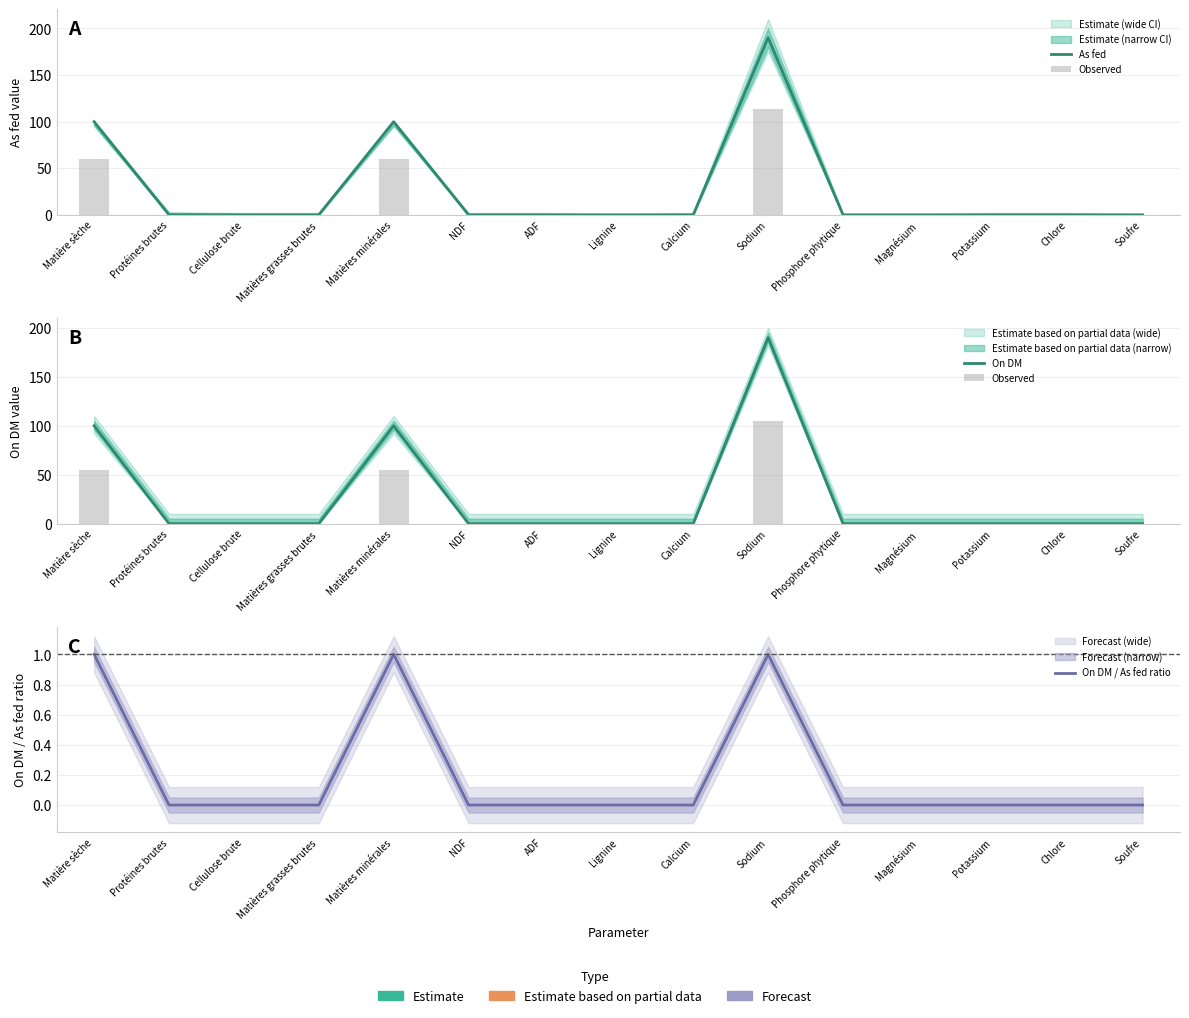

Is the value of On DM / As fed ratio at Lignine greater than the value of Observed at Soufre?

No